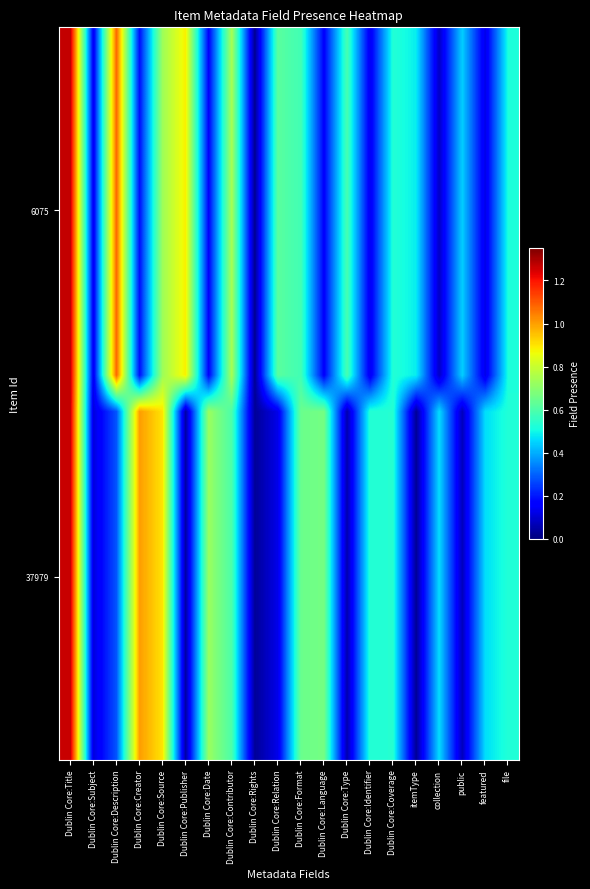

At how many categories does at least one series exceed 1?

3